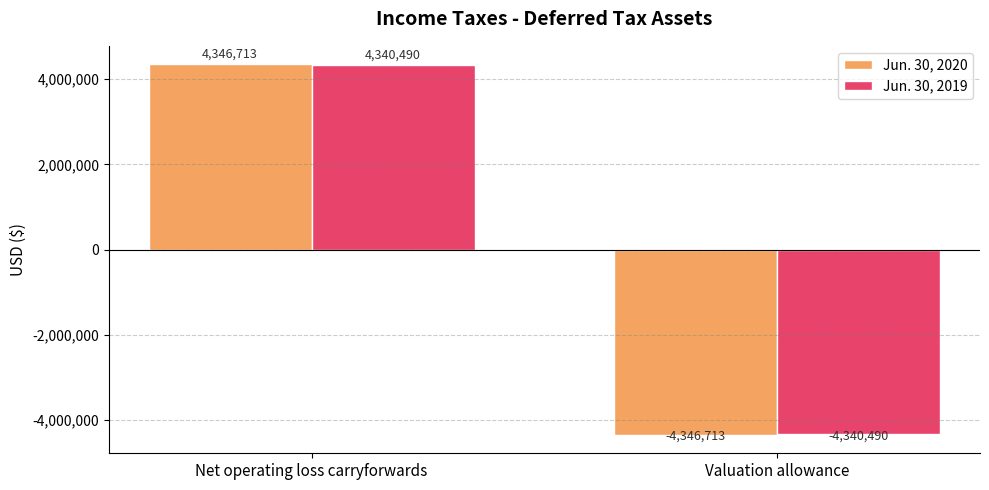

How many bars are there in each group?

2